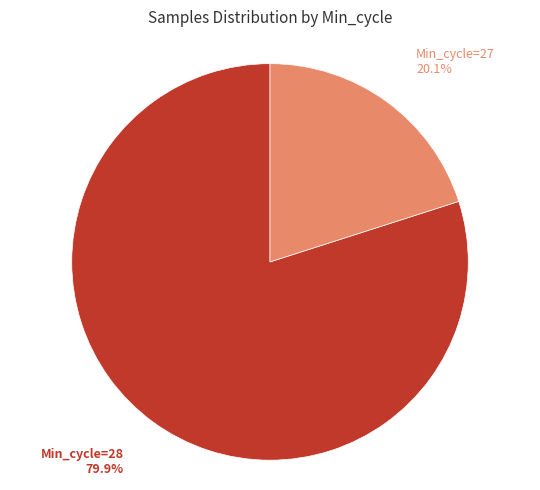

What is the smallest slice in the pie chart?

Min_cycle=27